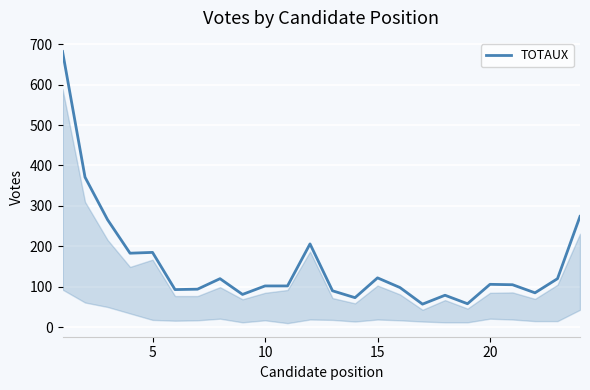

What is the difference between the maximum and minimum values?

625